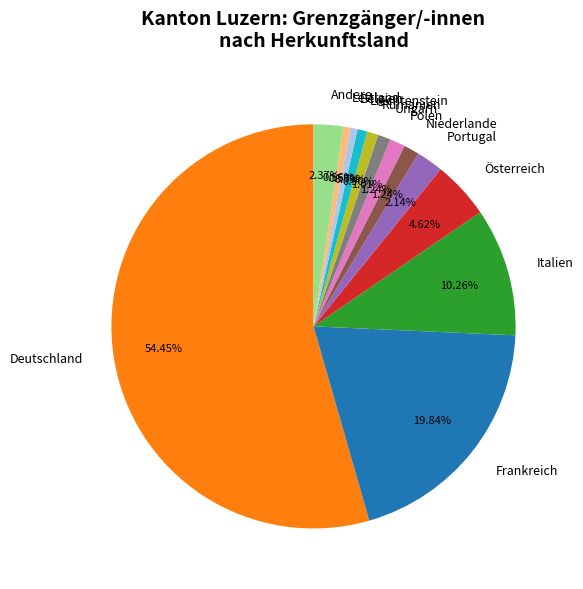

Count the number of slices in the pie.

13